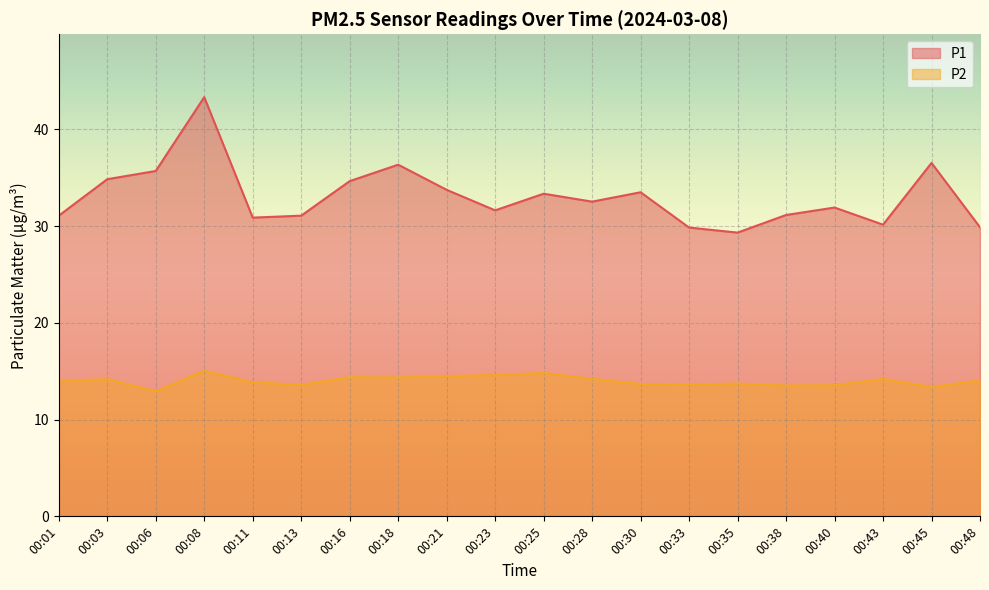

Rank the categories by P2 value from highest to lowest.

00:08, 00:25, 00:23, 00:21, 00:16, 00:18, 00:28, 00:43, 00:03, 00:48, 00:01, 00:11, 00:35, 00:30, 00:33, 00:13, 00:40, 00:38, 00:45, 00:06